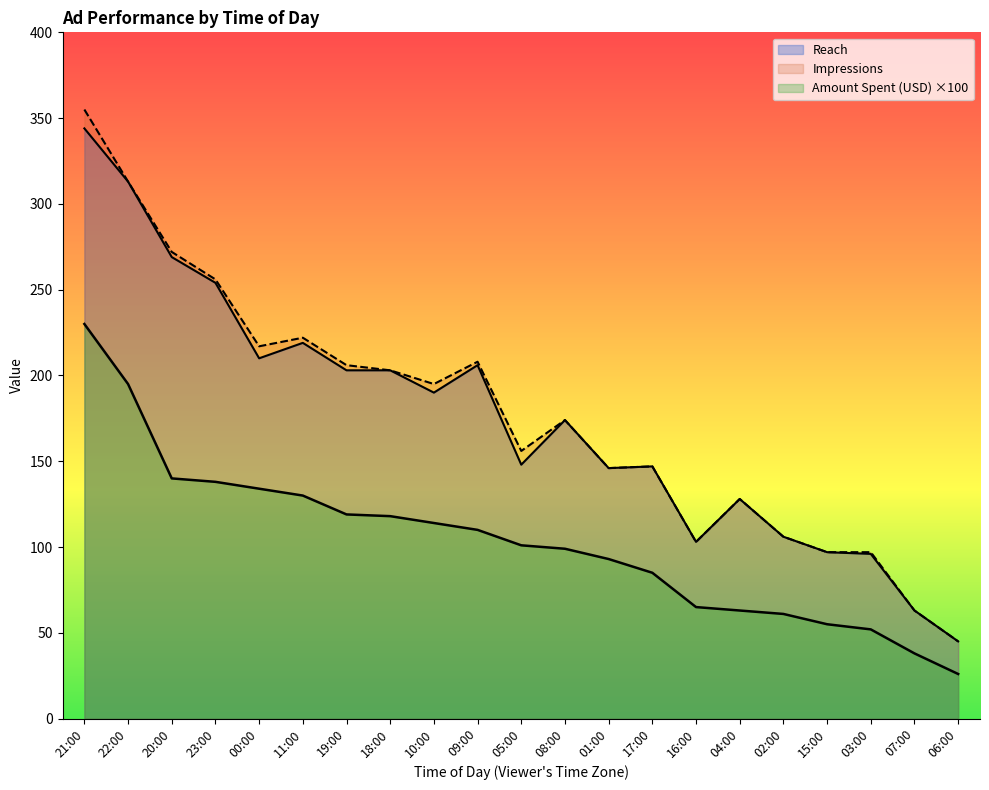

How many values in the Reach series exceed 174?

10